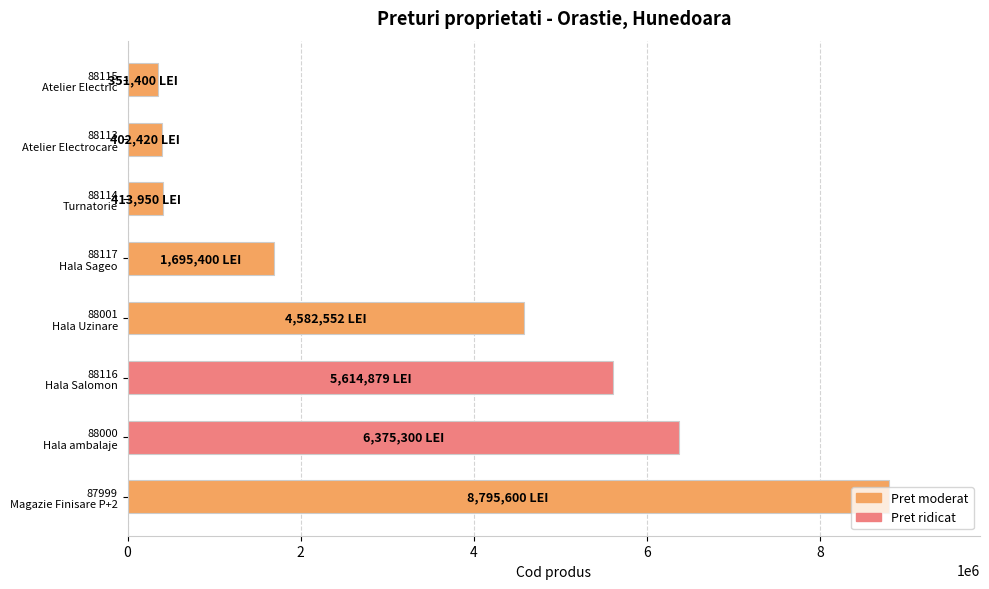

What is the maximum value shown in the chart?

8795600